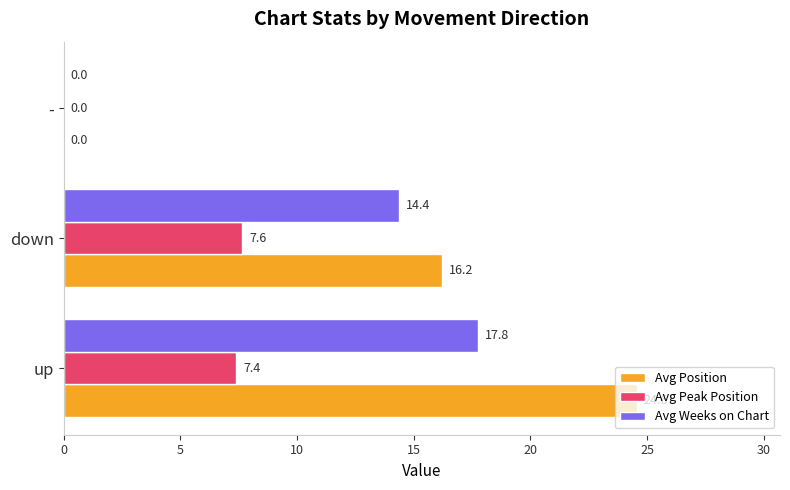

True or false: Avg Weeks on Chart has a value of 0.0 at -.

True